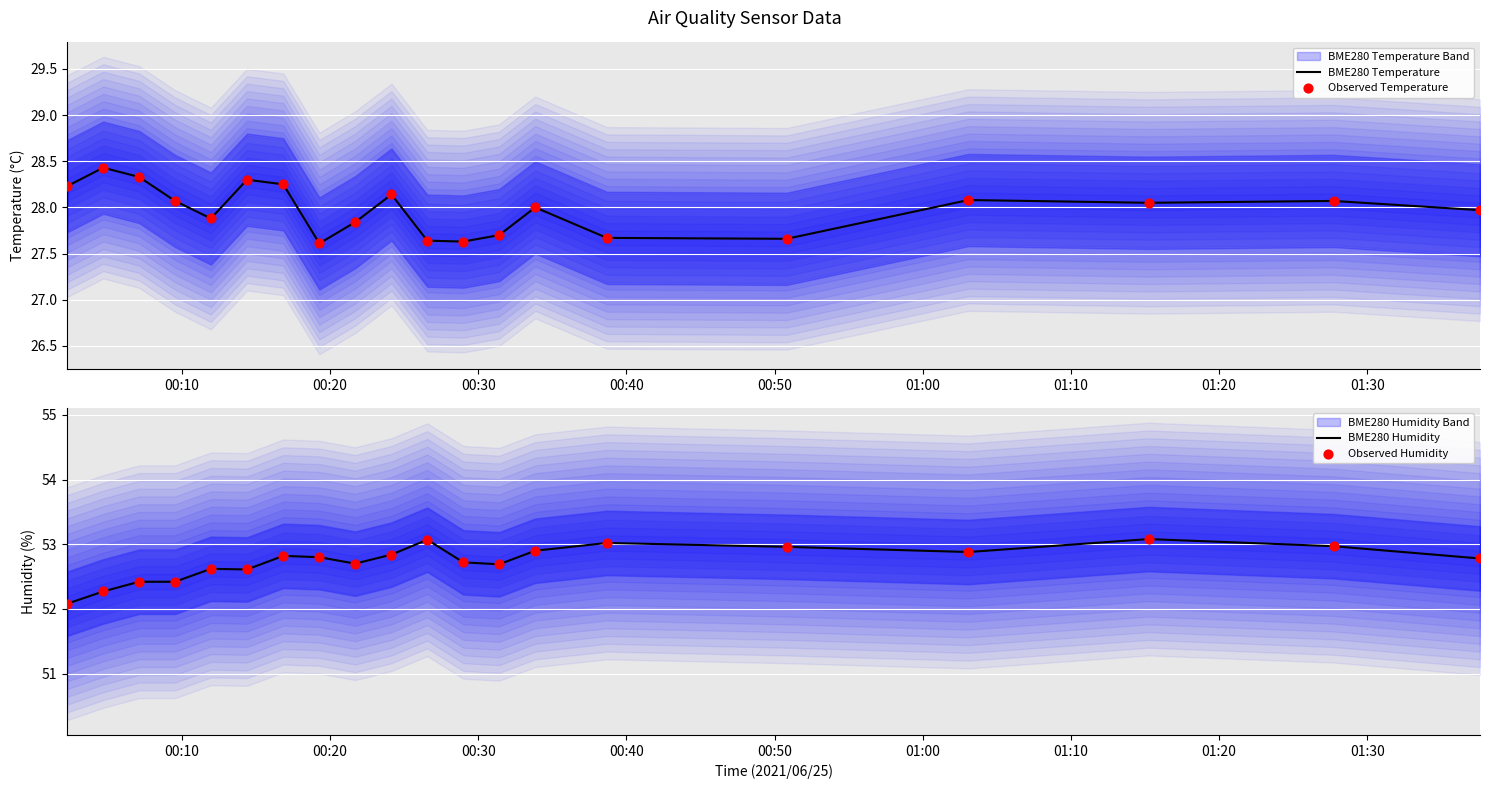

Which series contains the highest Y value?

BME280 Humidity